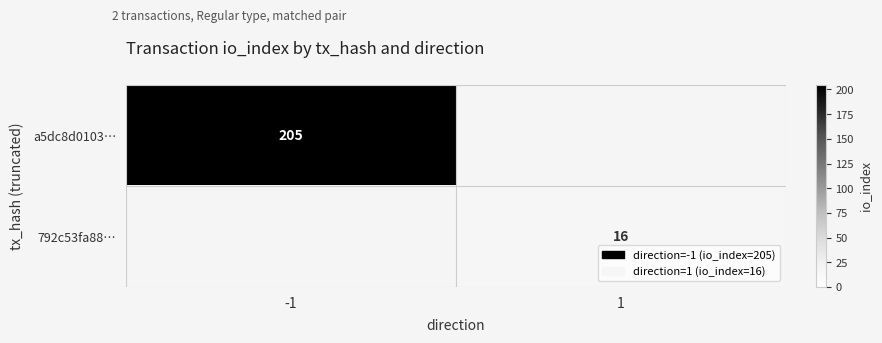

True or false: 792c53fa88… has a value of 16 at 1.

True